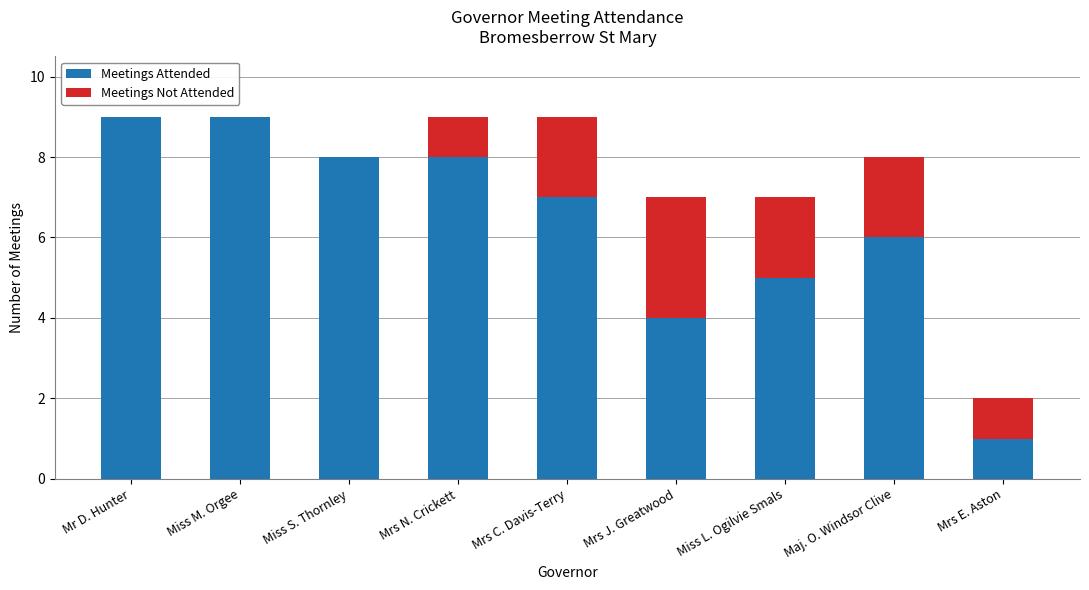

Are the bars horizontal?

No